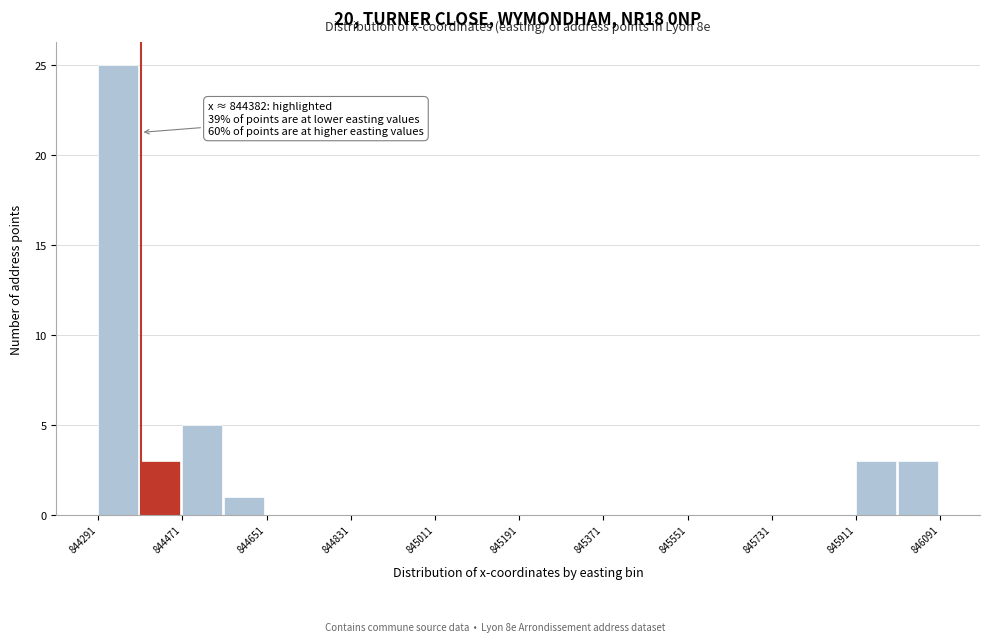

Which range on the x-axis has the tallest bar?

844300 to 844380